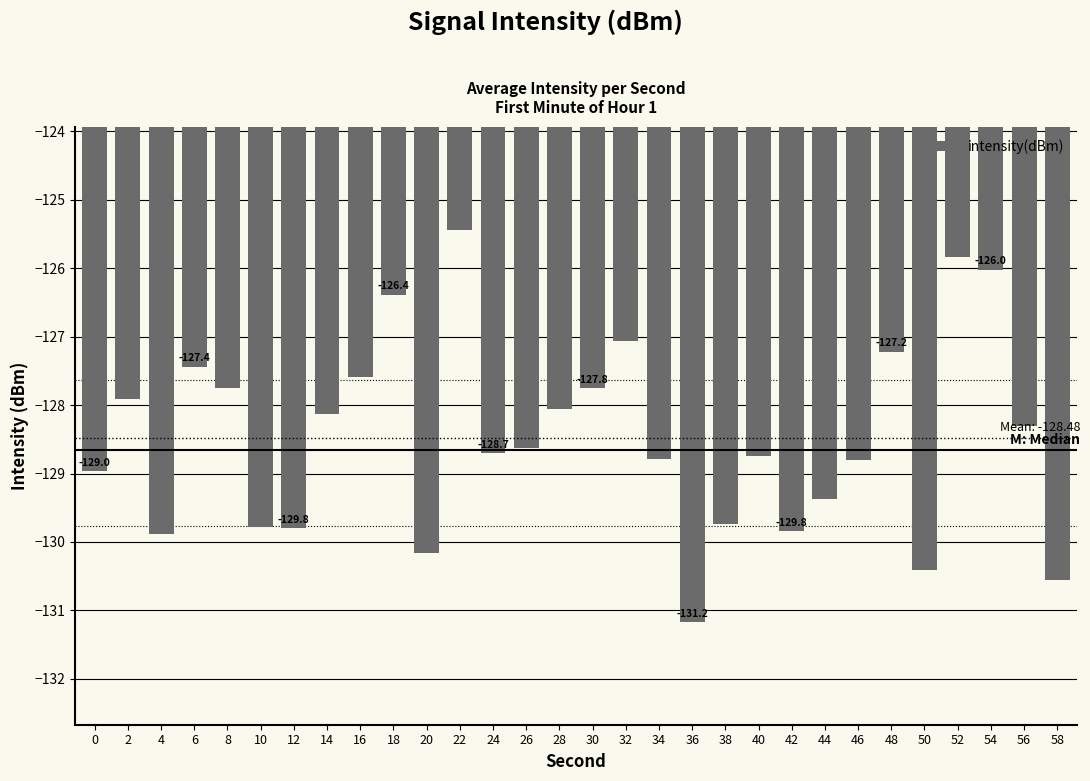

How many bars are there in total?

30